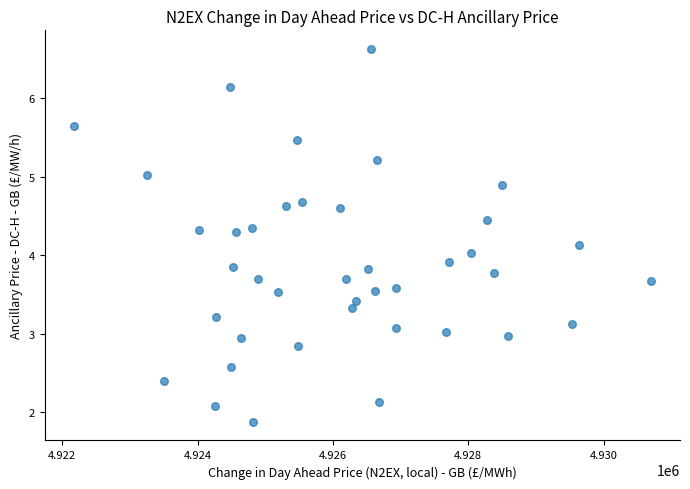

What is the range of X values (max minus min)?

8534.0